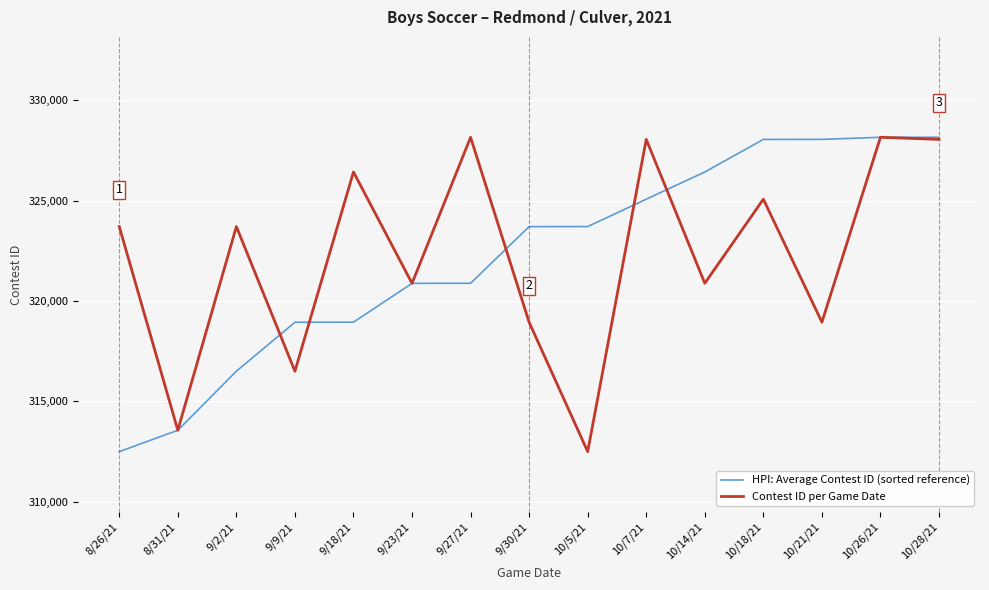

What is the sum of the Contest ID per Game Date values at 8/26/21 and 9/30/21?

642645